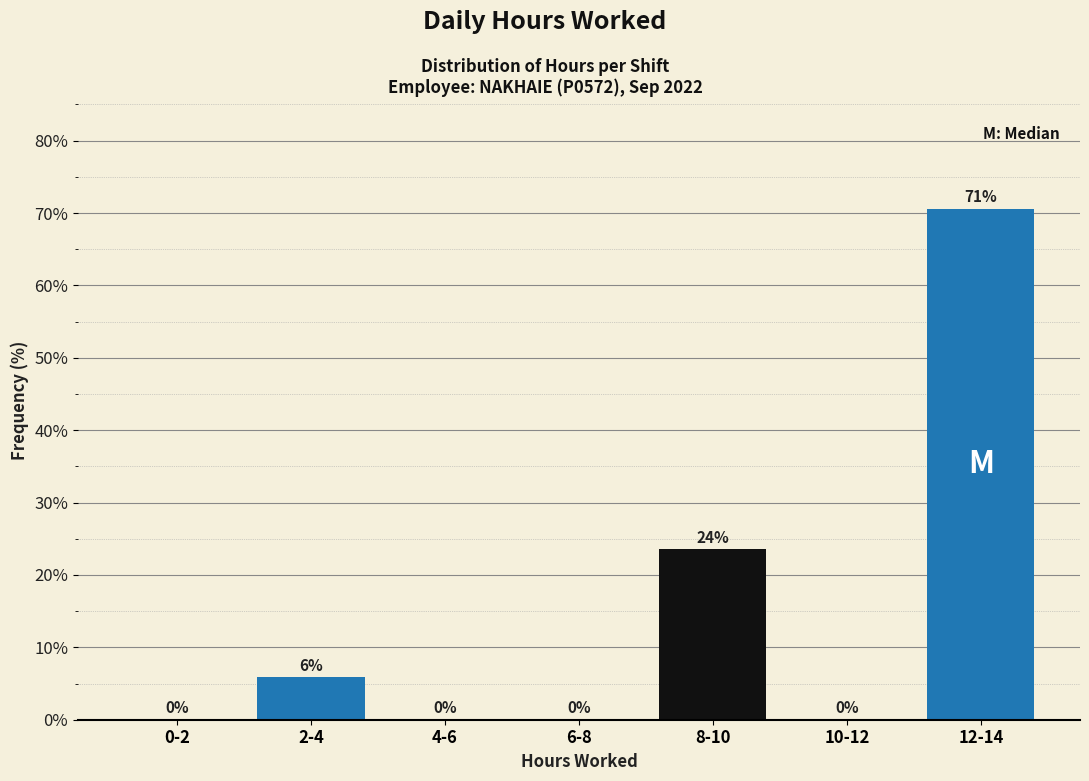

What is the greatest value displayed?

70.6